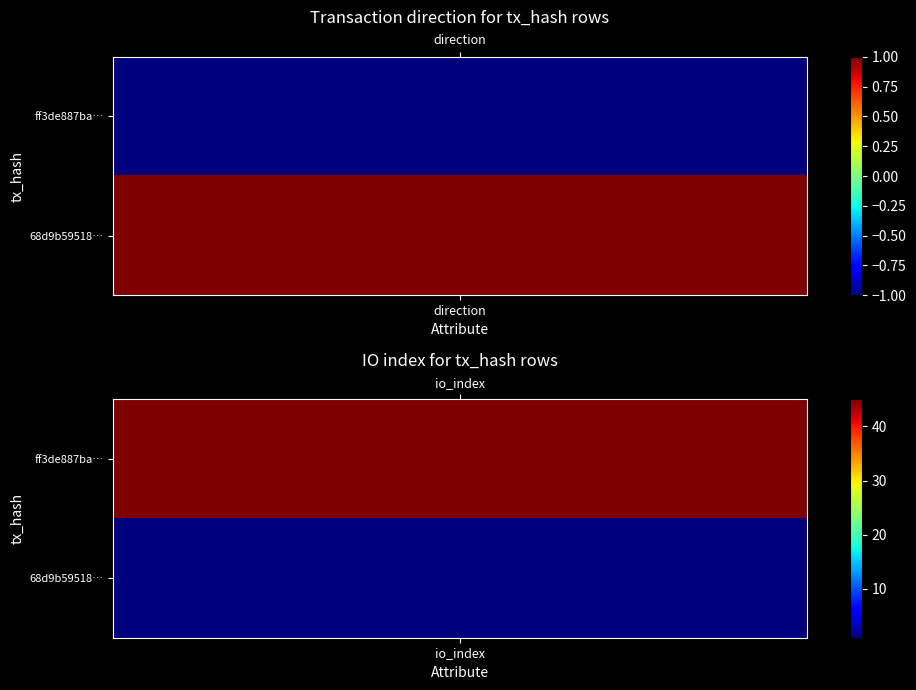

List the series in order of their peak value, lowest first.

68d9b59518c2c1f7c059fe88c15eaa15202bbd1, ff3de887ba04f3cb3647601b7842ecc17af96ed